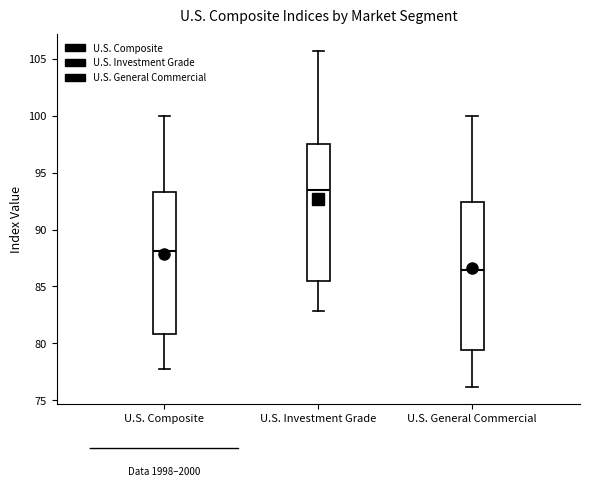

Comparing the boxes themselves (not the whiskers), which one is the tallest?

U.S. General Commercial